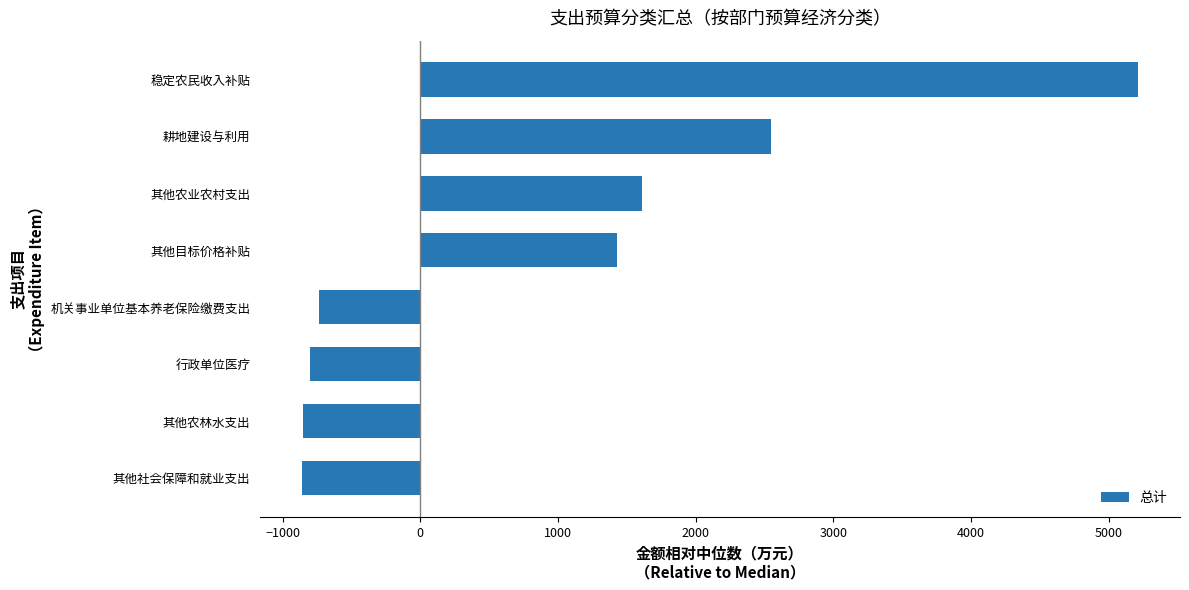

Between 耕地建设与利用 and 机关事业单位基本养老保险缴费支出, which is larger?

耕地建设与利用